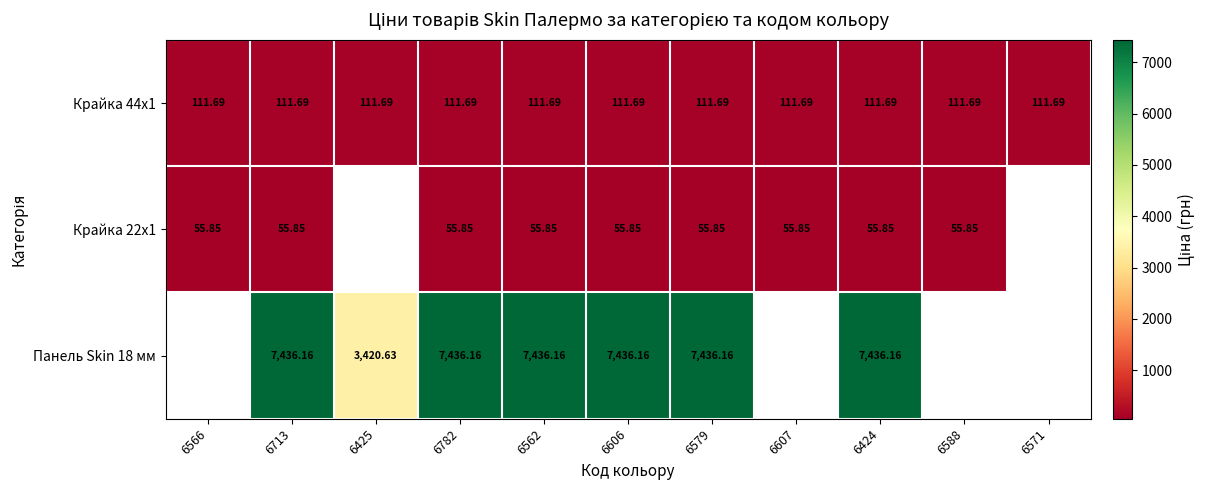

Is the value of Крайка 44x1 at 6562 greater than the value of Крайка 22x1 at 6562?

Yes